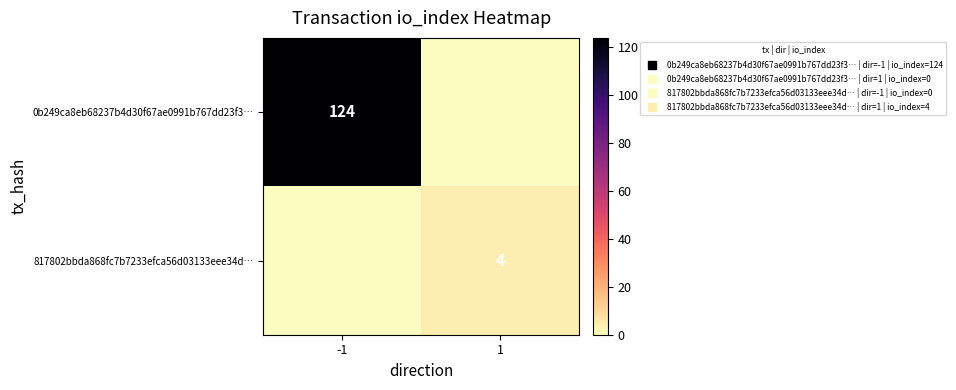

Rank the series by their maximum value, from highest to lowest.

0b249ca8eb68237b4d30f67ae0991b767dd23f3…, 817802bbda868fc7b7233efca56d03133eee34d…